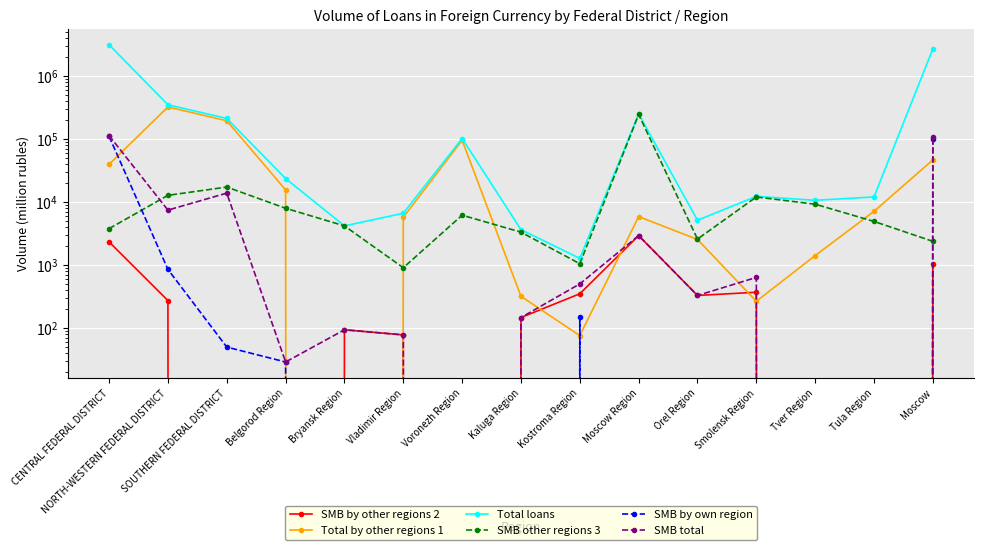

Does the chart display data point markers on the line(s)?

Yes